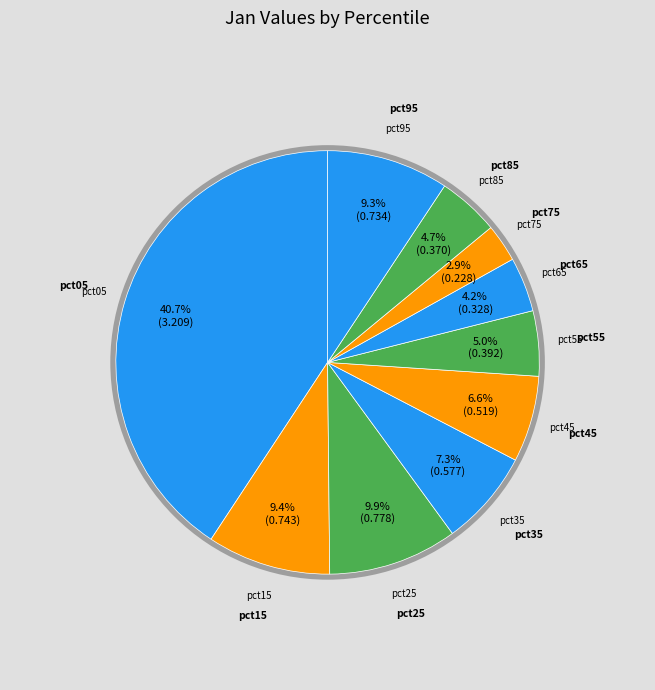

Is there any slice that represents more than half of the pie?

No